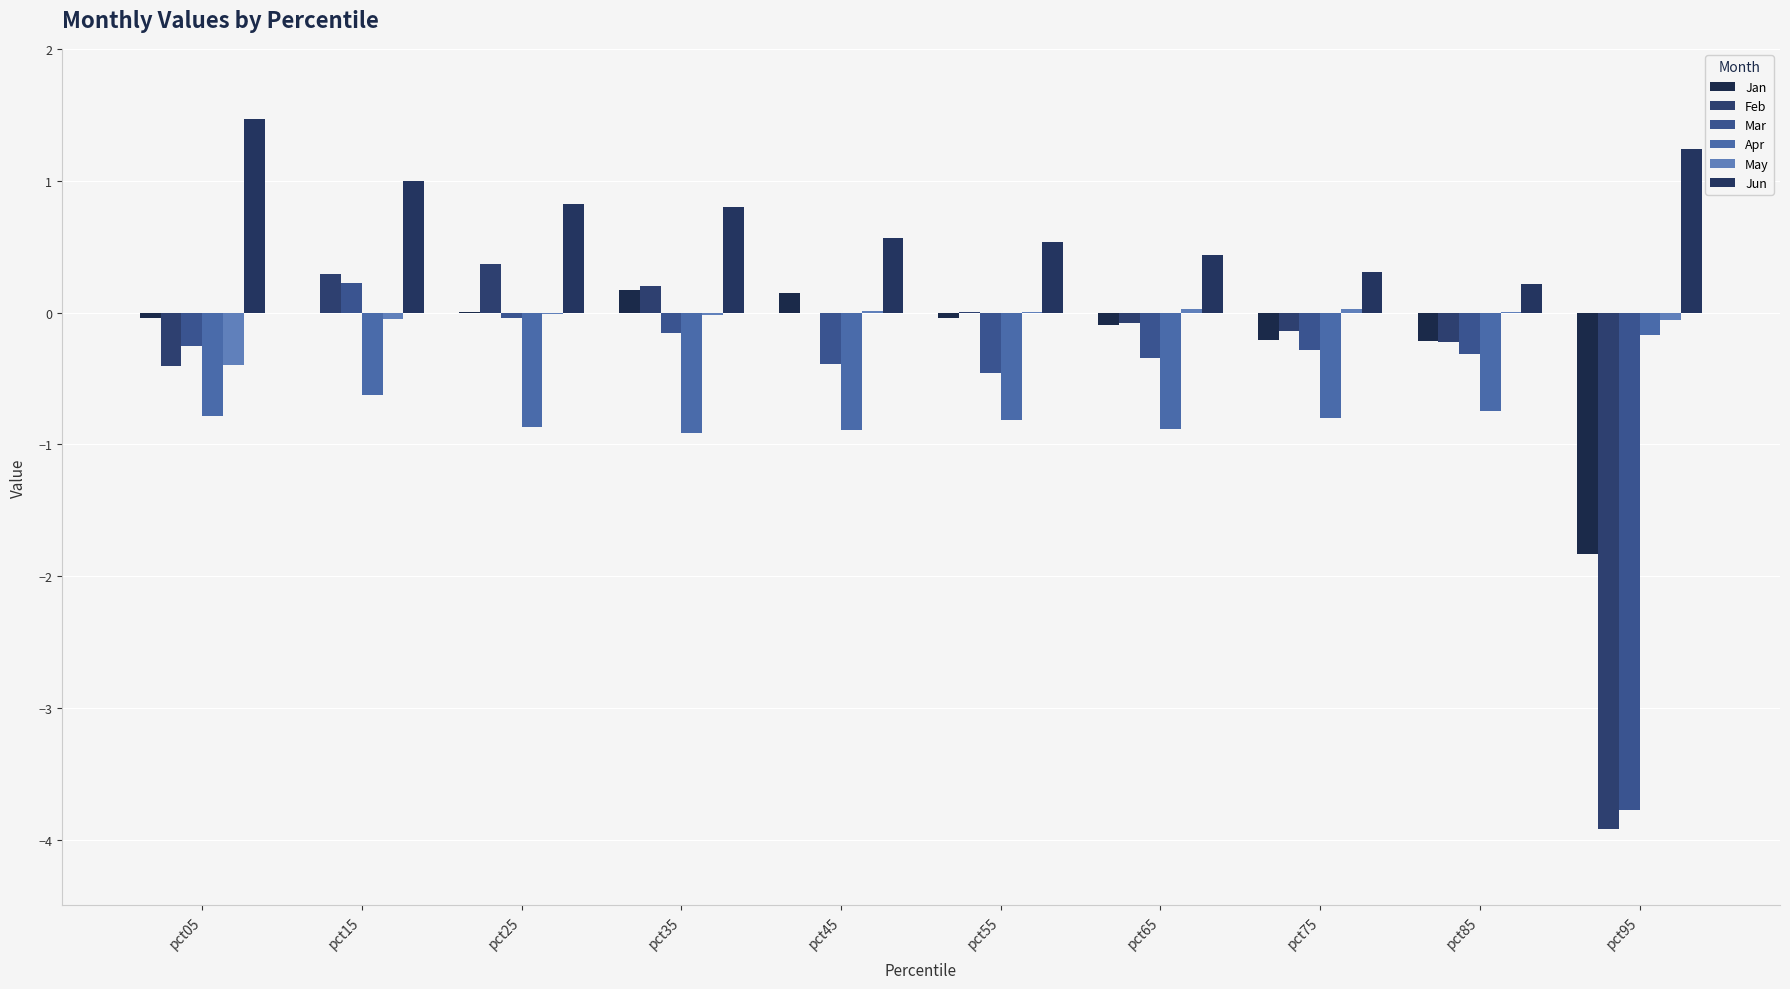

Which series has the widest spread of values?

Feb